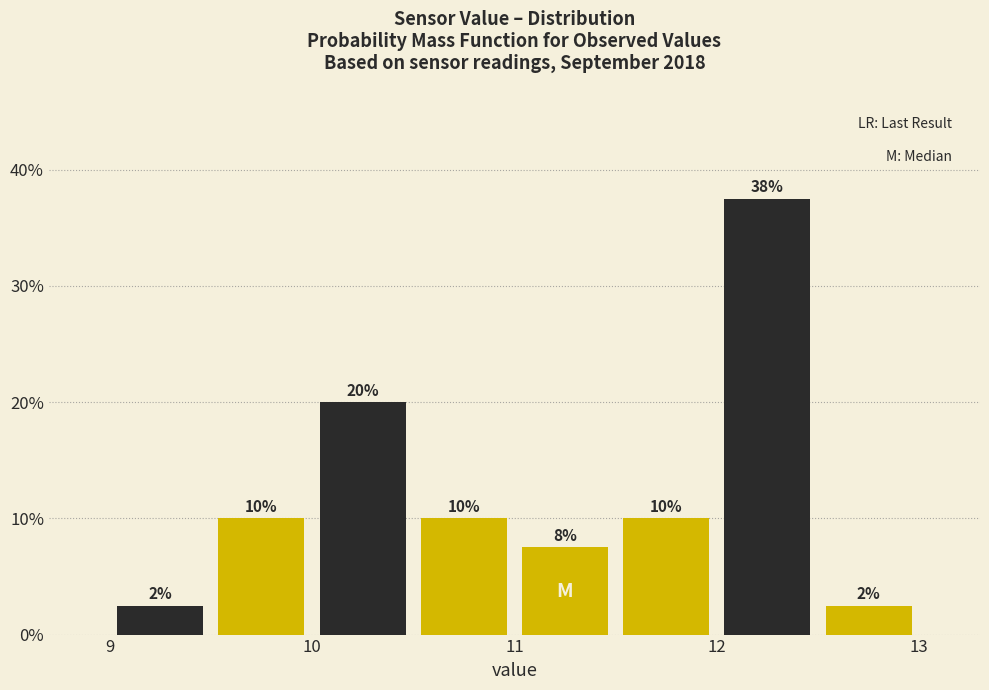

Over which range of the x-axis is the bar tallest?

12.0 to 12.5